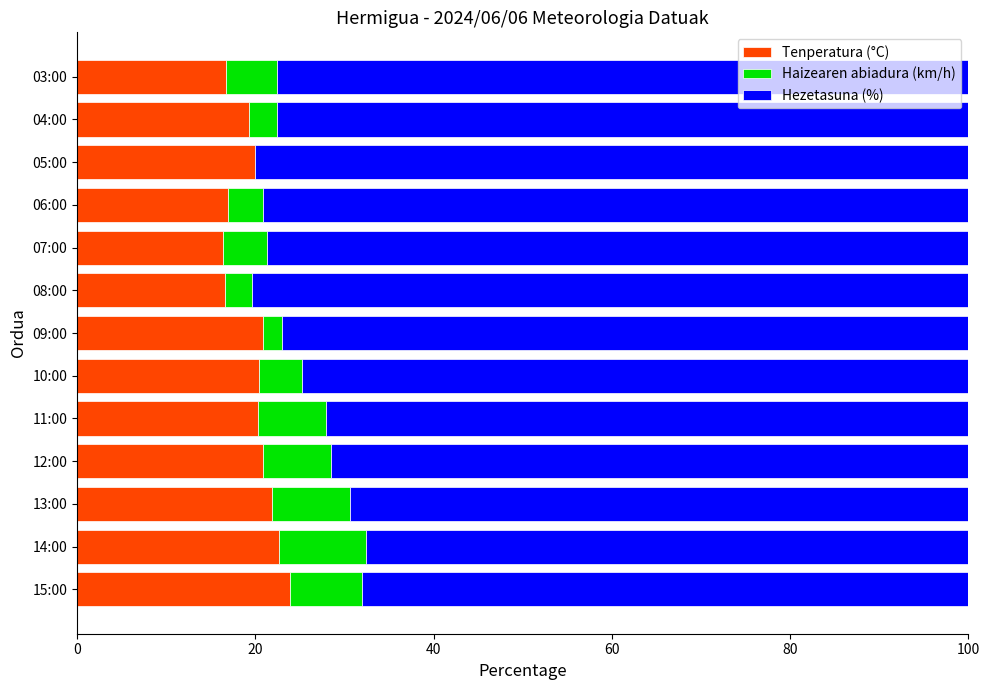

What is the sum of the Tenperatura (°C) values at 10:00 and 11:00?

40.7